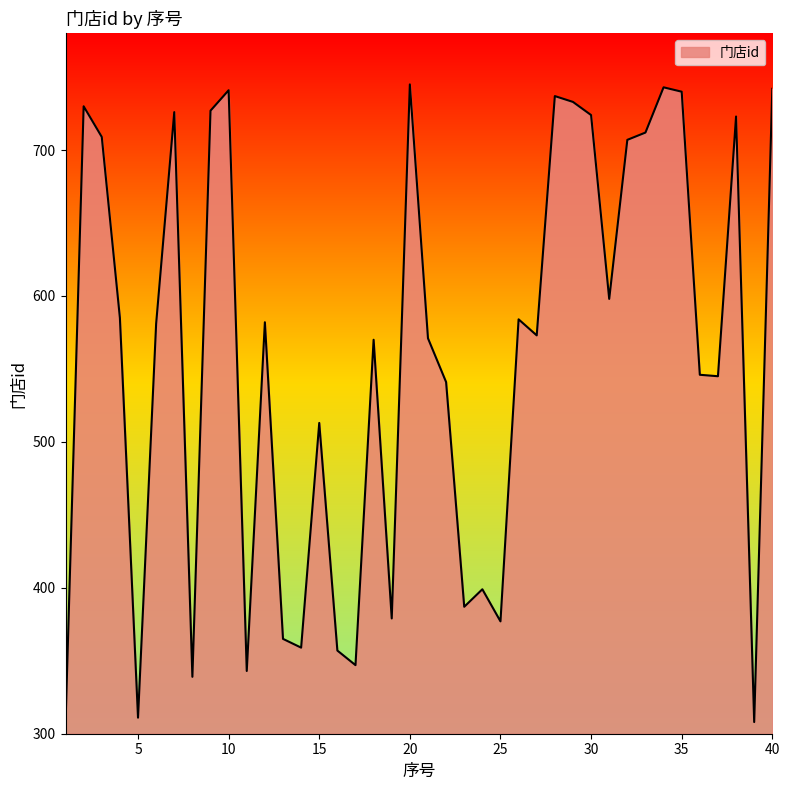

What is the minimum value shown in the chart?

307